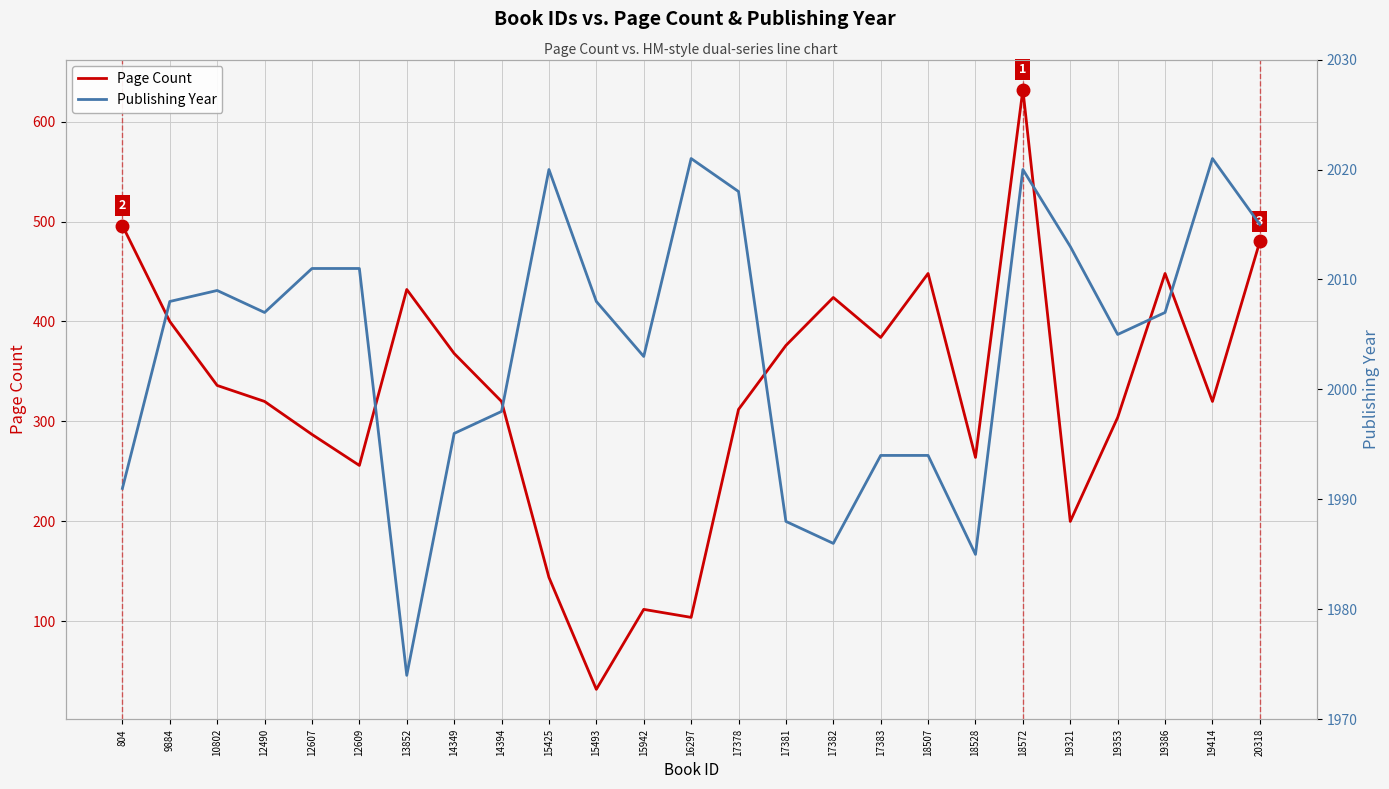

Reading left to right, list all the values displayed in this chart.

Page Count: 804=496	9884=400	10802=336	12490=320	12607=287	12609=256	13852=432	14349=368	14394=320	15425=144	15493=32	15942=112	16297=104	17378=312	17381=376	17382=424	17383=384	18507=448	18528=264	18572=632	19321=200	19353=304	19386=448	19414=320	20318=480
Publishing Year: 804=1991	9884=2008	10802=2009	12490=2007	12607=2011	12609=2011	13852=1974	14349=1996	14394=1998	15425=2020	15493=2008	15942=2003	16297=2021	17378=2018	17381=1988	17382=1986	17383=1994	18507=1994	18528=1985	18572=2020	19321=2013	19353=2005	19386=2007	19414=2021	20318=2015